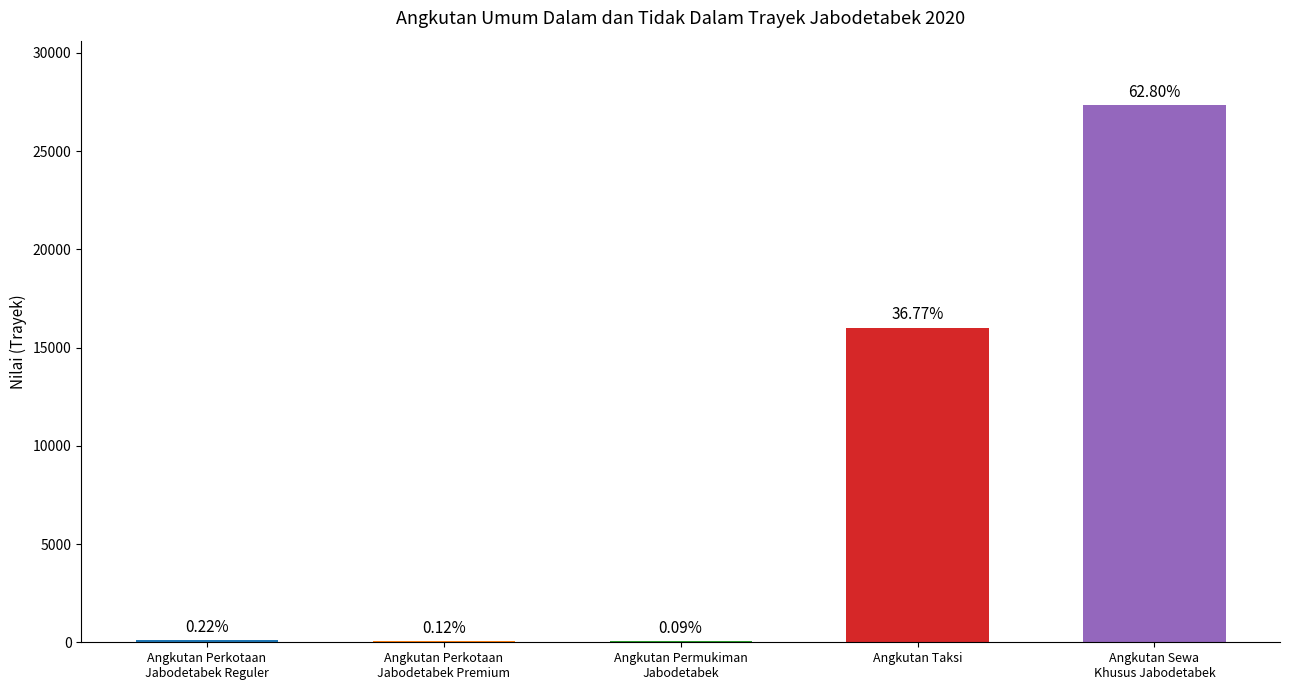

True or false: the data shows 16007 at Angkutan Taksi.

True